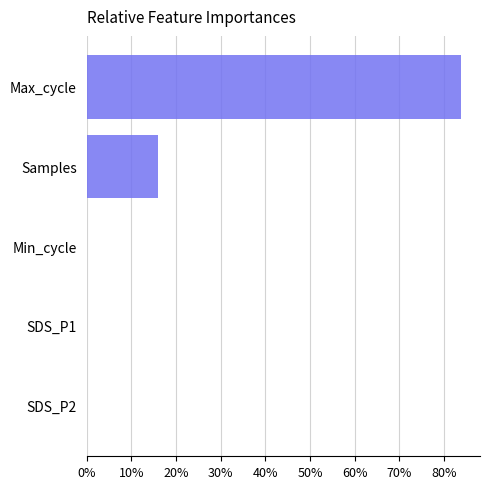

At which label is the value closest to 41?

Samples